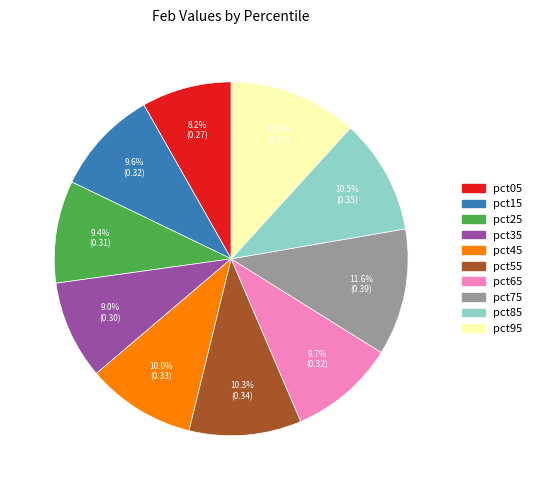

Between pct35 and pct85, which is larger?

pct85